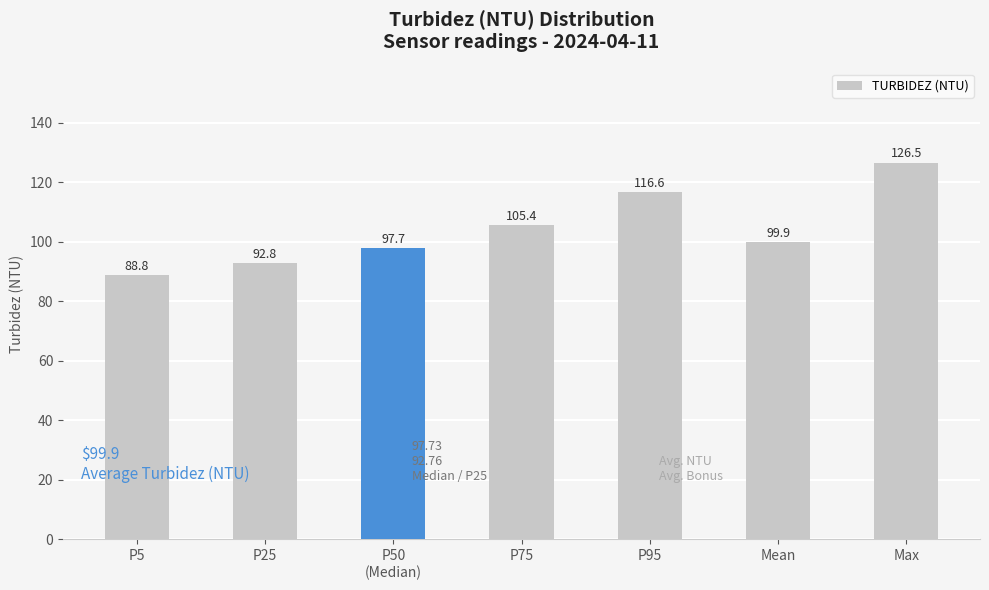

Reading left to right, extract all data points from this chart.

88.8	92.8	97.7	105.4	116.6	99.9	126.5